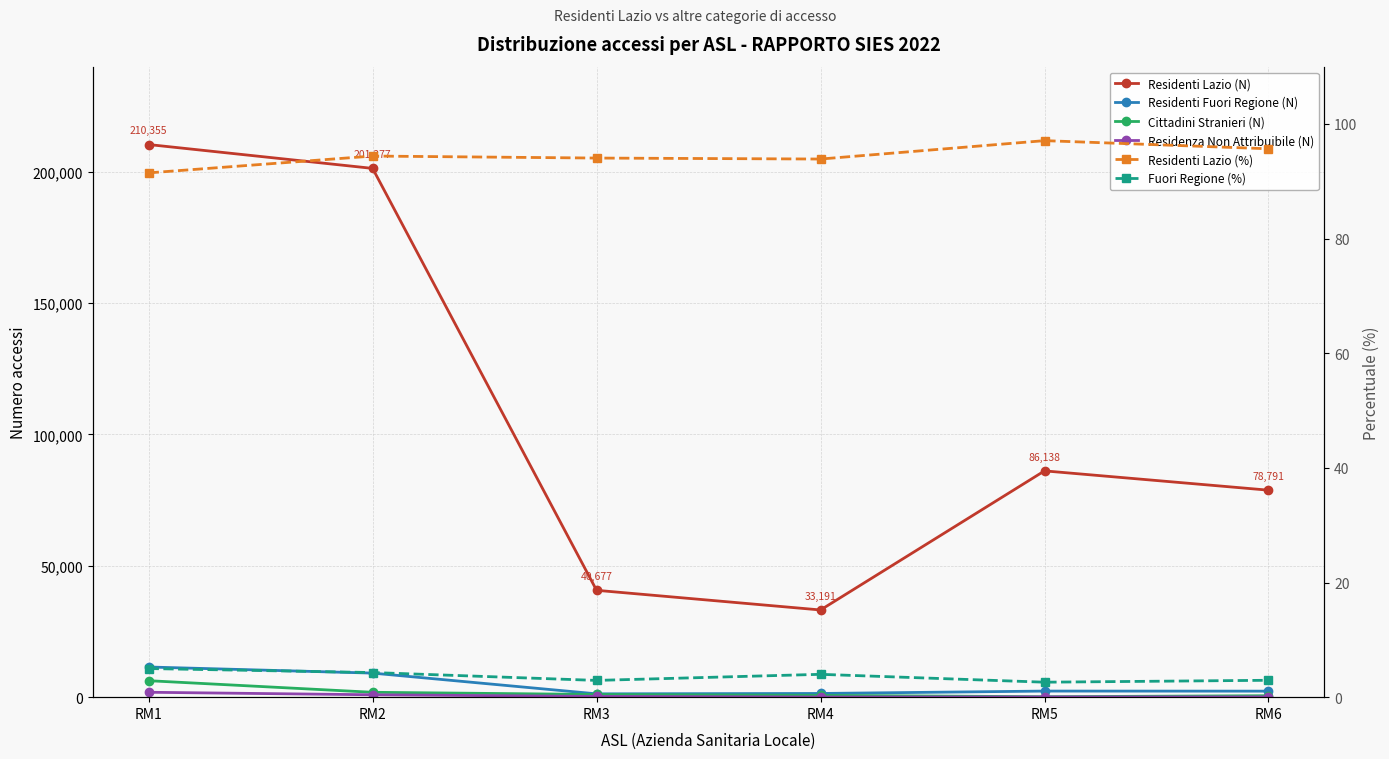

What is the total value across all series at RM2?

213302.7